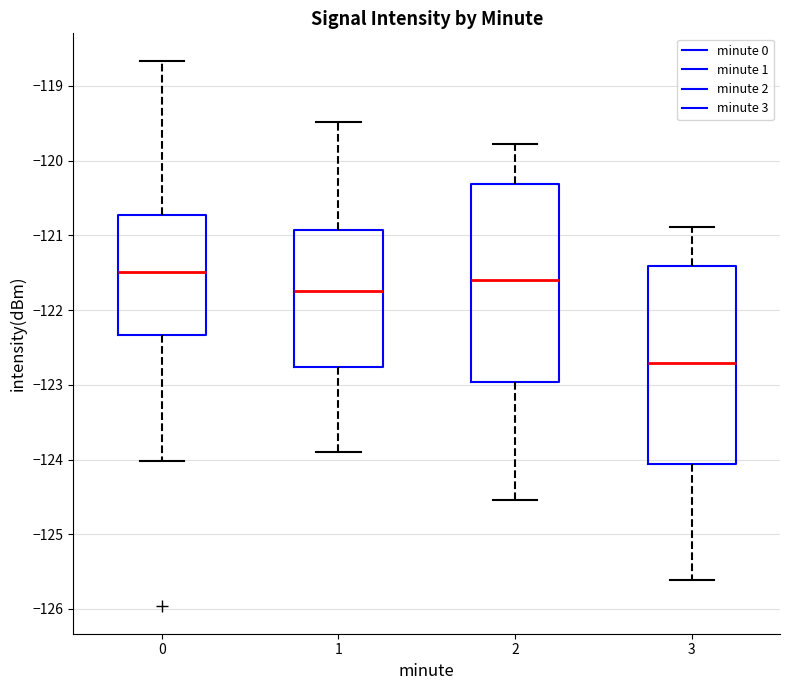

Reading left to right, read every box against the y-axis: the position of its median line, the range the box covers, and the ends of its whiskers. The values are not printed on the chart, so give them approximately, as read against the axis.

0: median -121.5, box -122.3 to -120.7, whiskers -124.0 to -118.7
1: median -121.7, box -122.8 to -120.9, whiskers -123.9 to -119.5
2: median -121.6, box -123.0 to -120.3, whiskers -124.5 to -119.8
3: median -122.7, box -124.1 to -121.4, whiskers -125.6 to -120.9